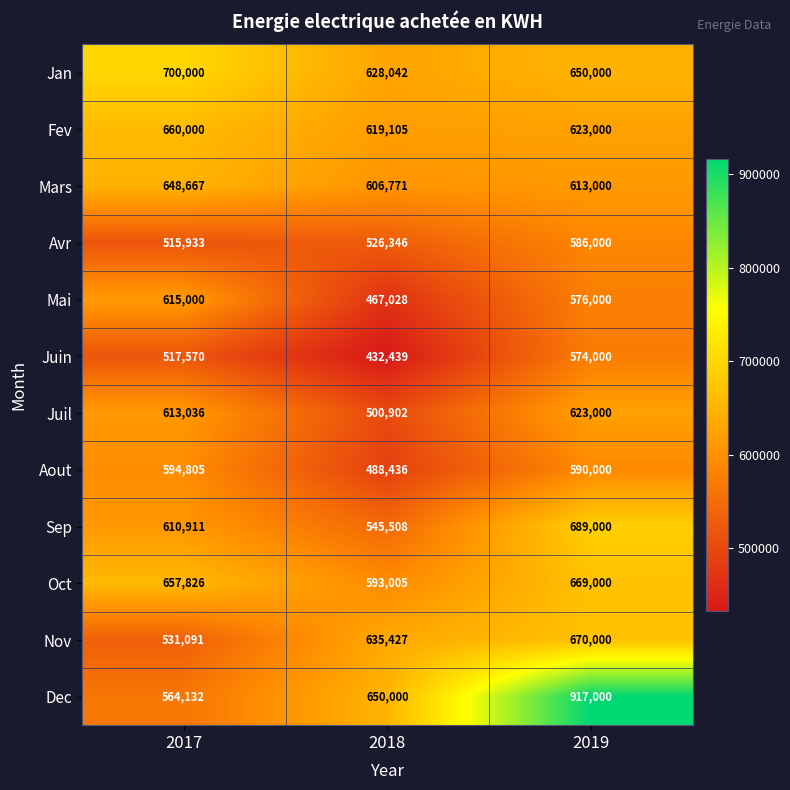

Count the number of data series in this chart.

12